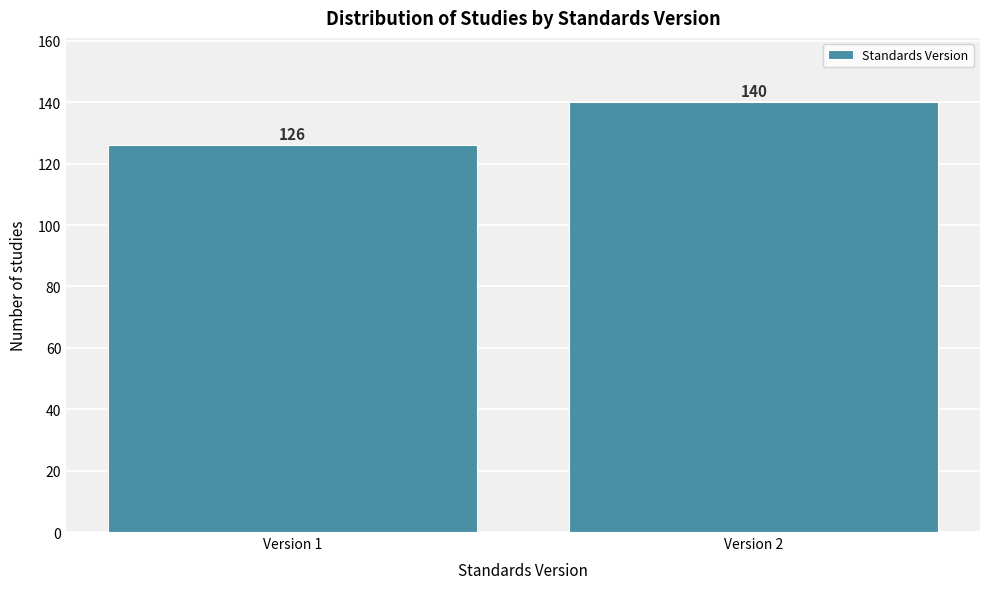

Reading right to left, what are all the values shown in this chart?

140	126